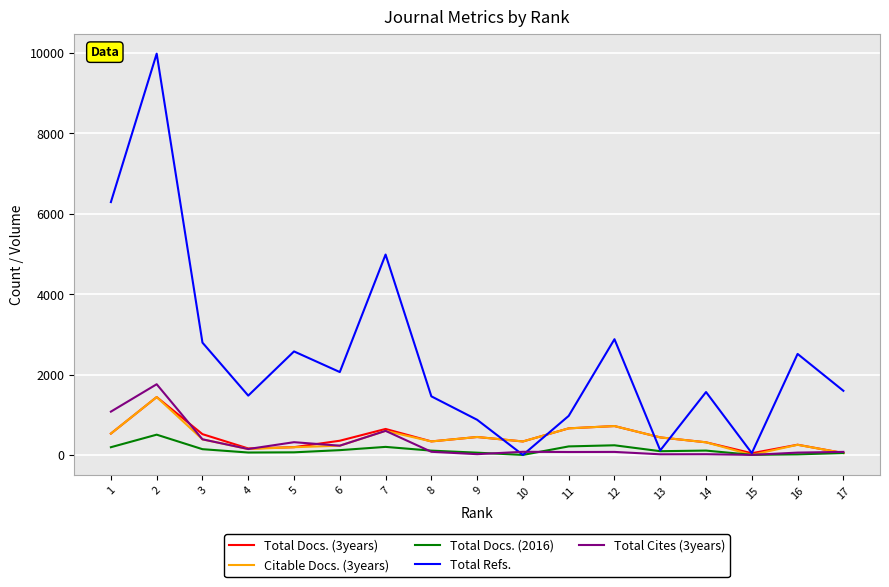

The Citable Docs. (3years) series shows 446 at 9. True or false?

True